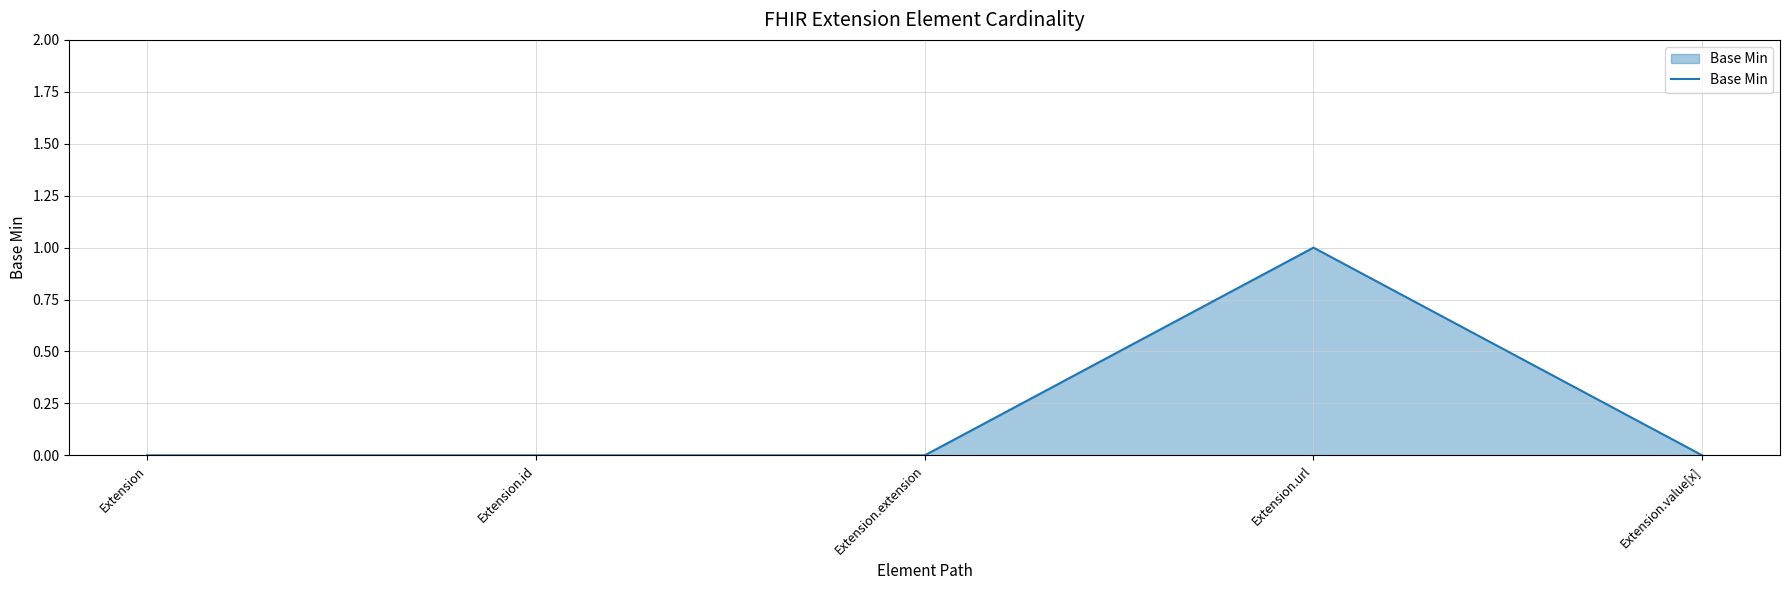

True or false: the data shows -1 at Extension.value[x].

False